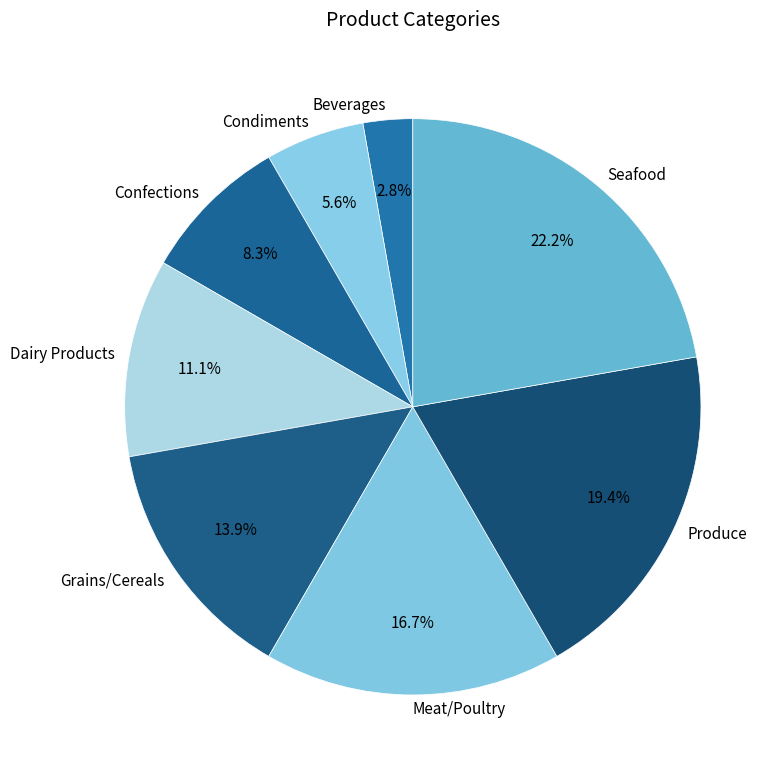

The Confections slice represents 1% of the pie. True or false?

False